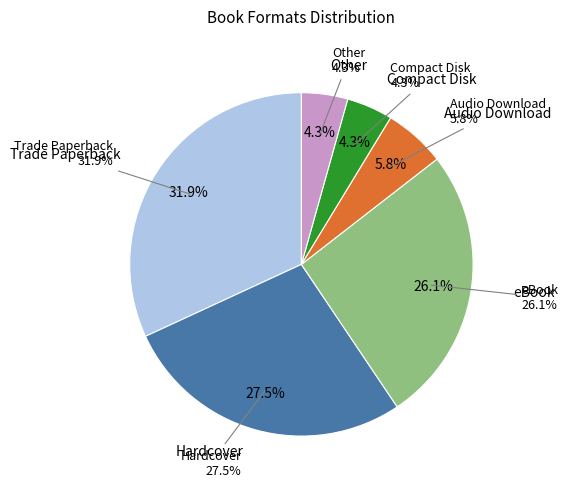

Approximately how many times larger is the value at Hardcover compared to Trade Paperback?

0.9